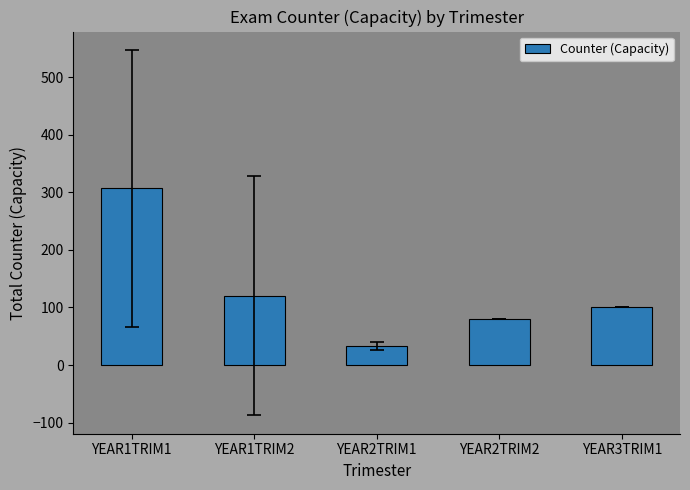

Is it true that the value at YEAR1TRIM1 is 416.0?

False